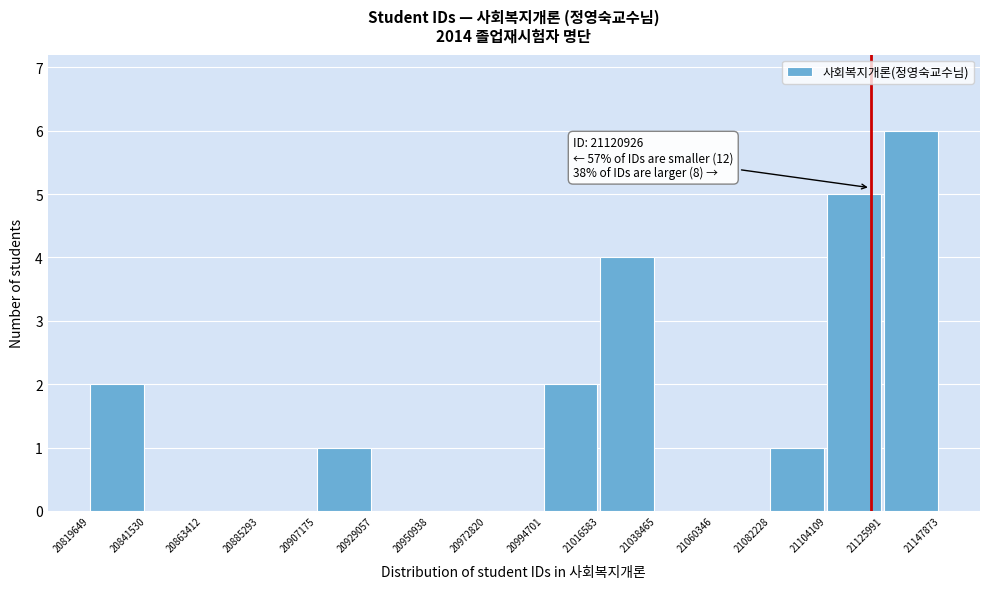

Which range on the x-axis has the tallest bar?

21125991 to 21147873